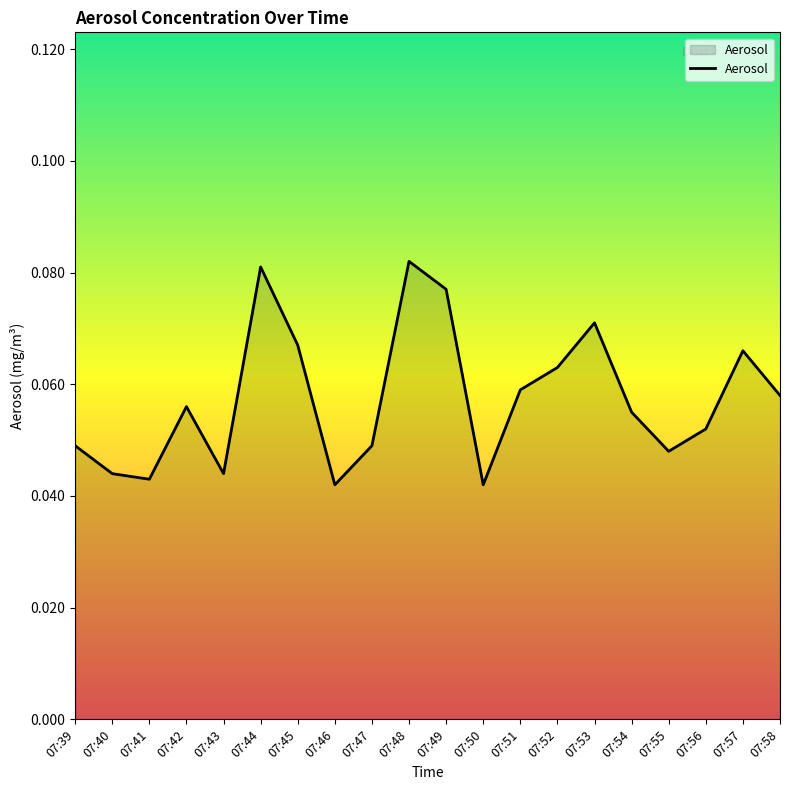

Between 07:41 and 07:45, which is larger?

07:45